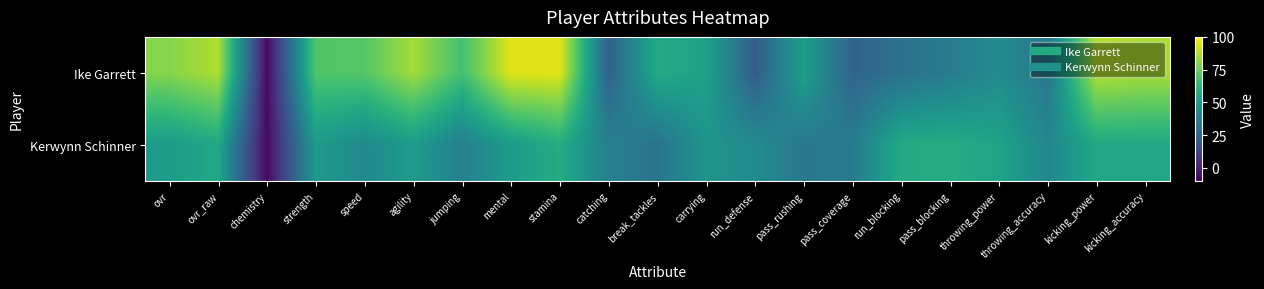

Rank the series by their maximum value, from highest to lowest.

Ike Garrett, Kerwynn Schinner